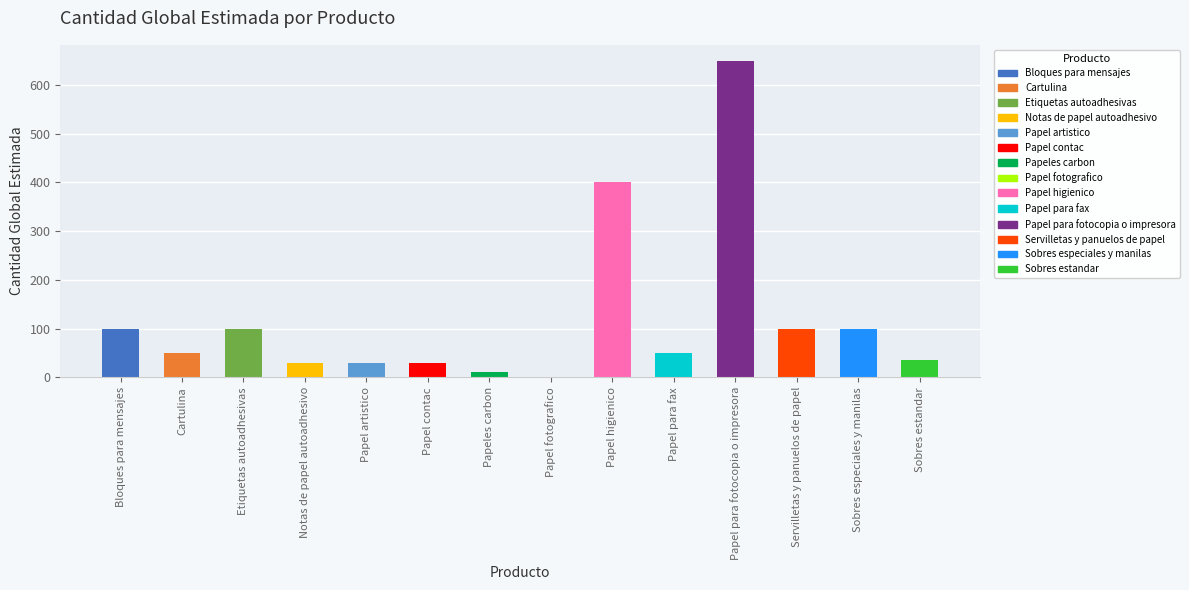

Count the number of categories in the chart.

14